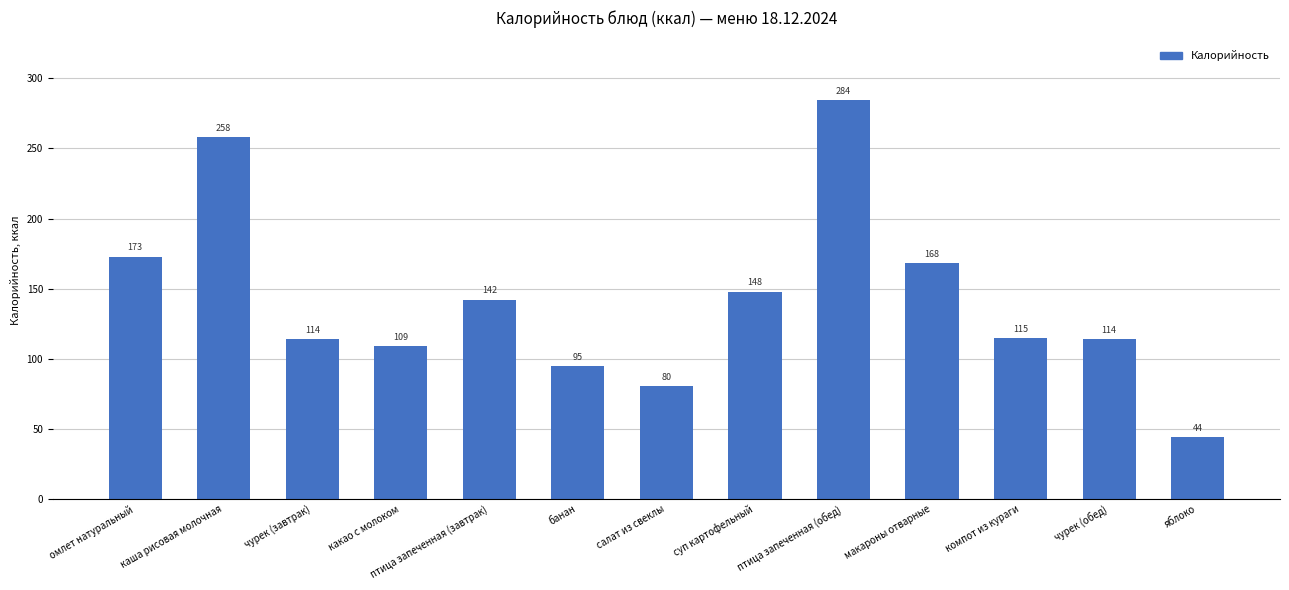

Approximately how many times larger is the value at макароны отварные compared to омлет натуральный?

1.0